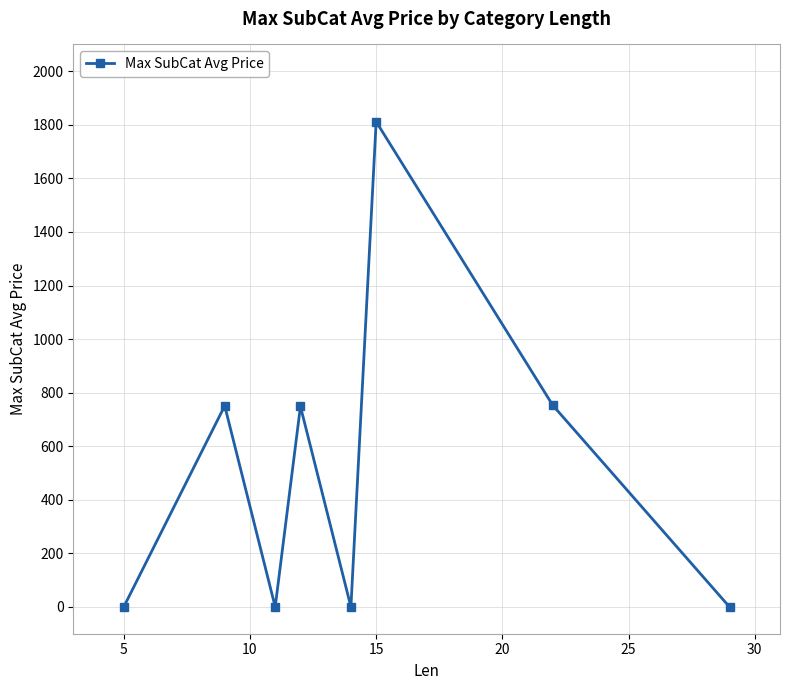

How many values are below 748?

4